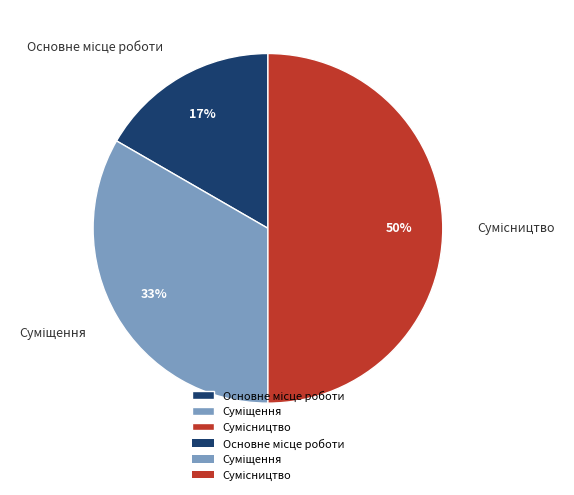

To the nearest percent, what is the average slice percentage?

33%